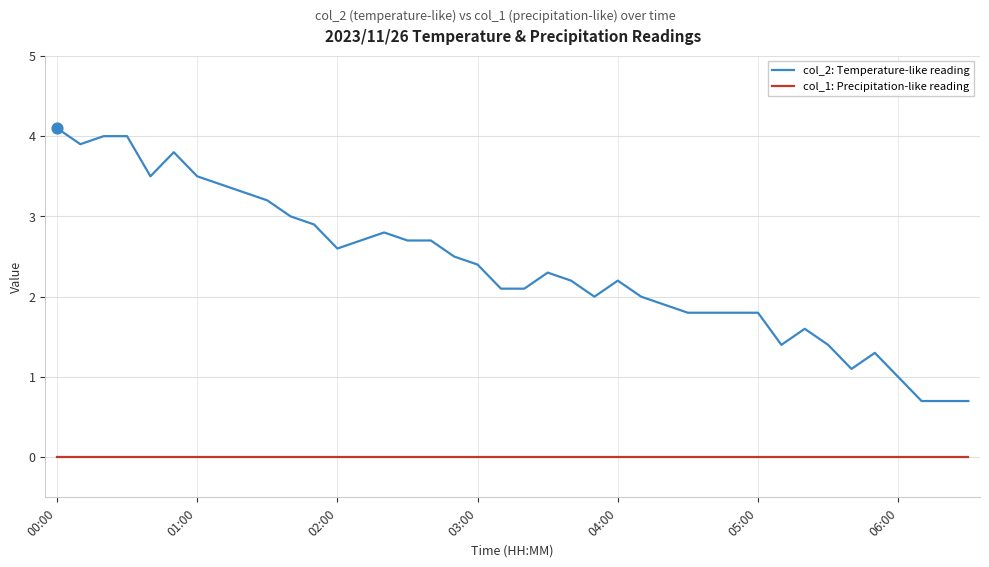

True or false: col_2: Temperature-like reading and col_1: Precipitation-like reading intersect in this chart.

False